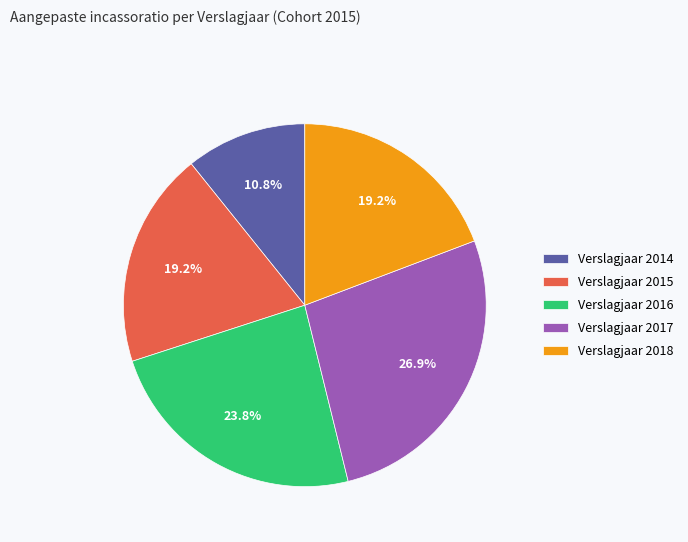

True or false: Verslagjaar 2016 accounts for 24% of the total.

True